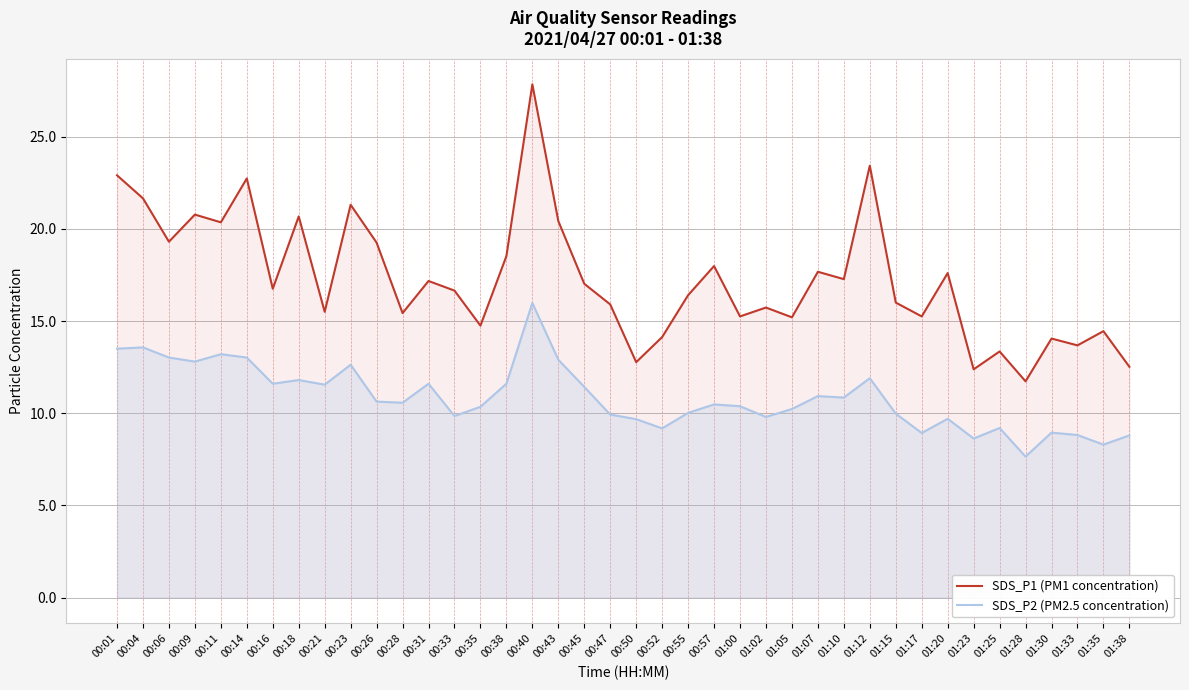

Does the chart have visible grid lines?

Yes